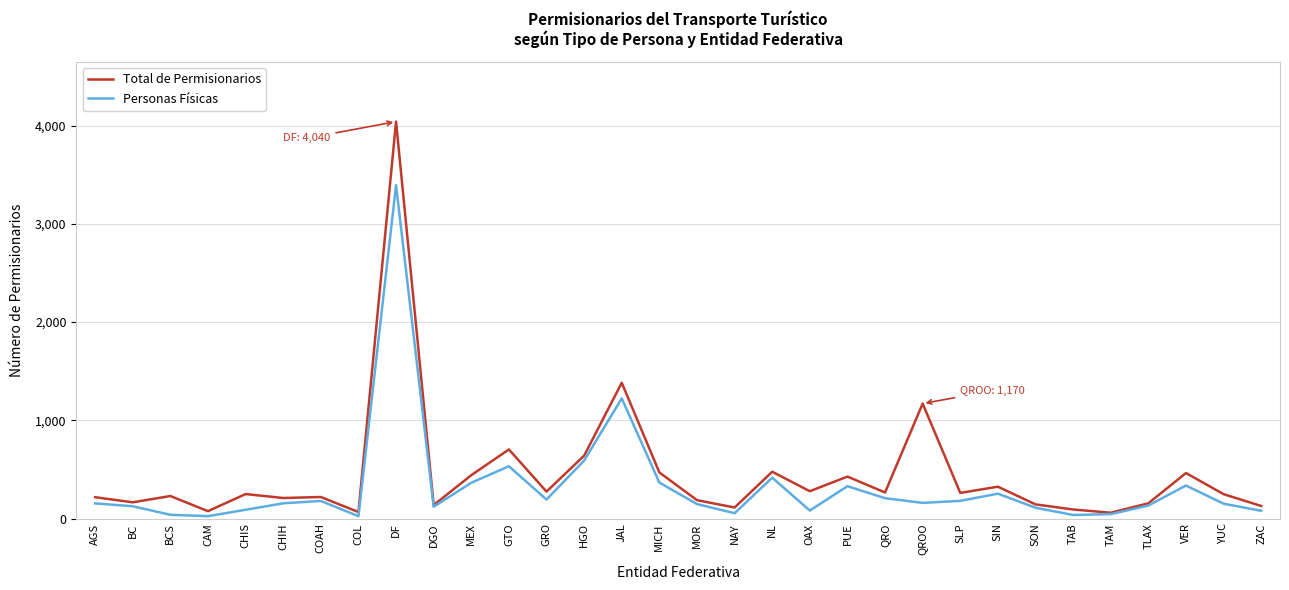

Does the chart display data point markers on the line(s)?

No